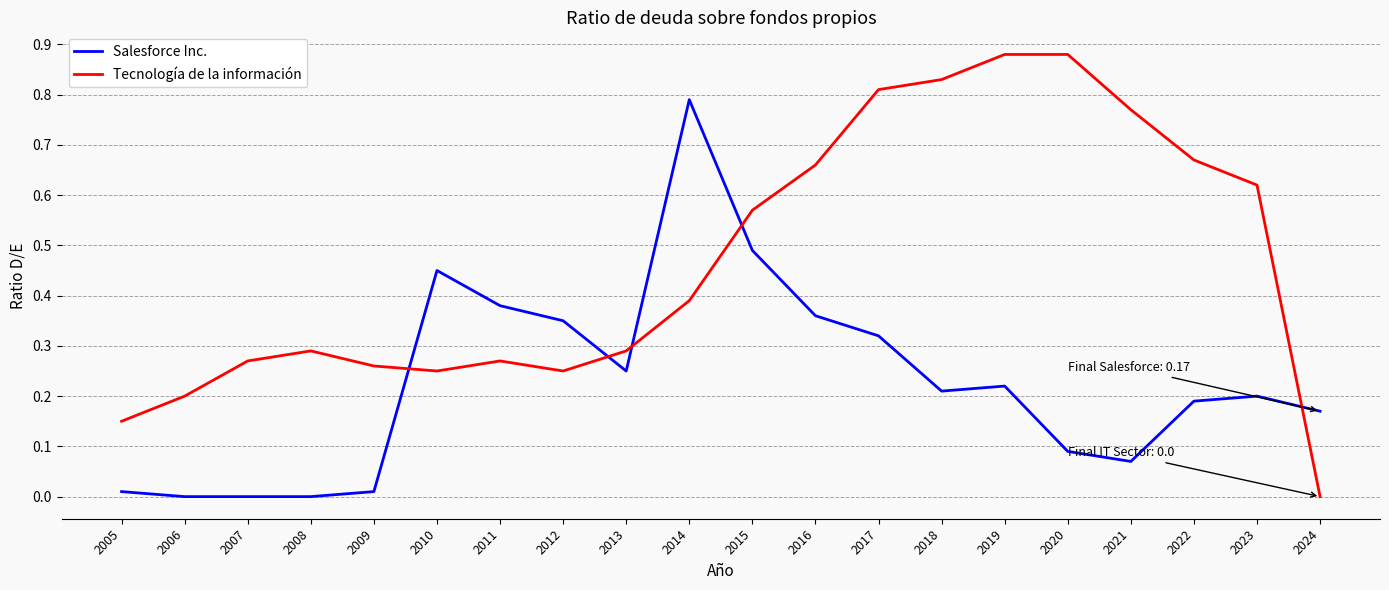

Is it true that Salesforce Inc. equals 0.6 at 2016?

False